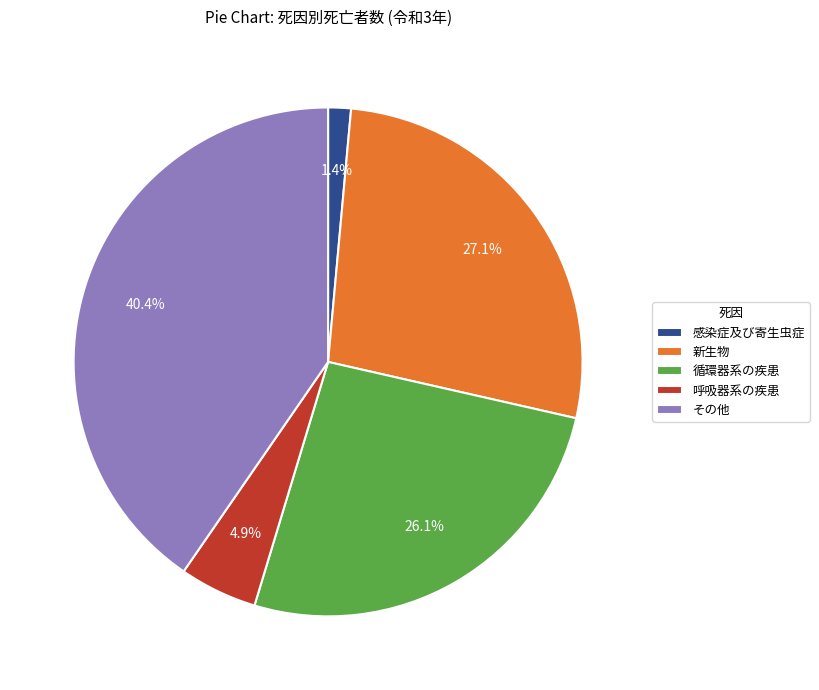

Count the number of slices in the pie.

5